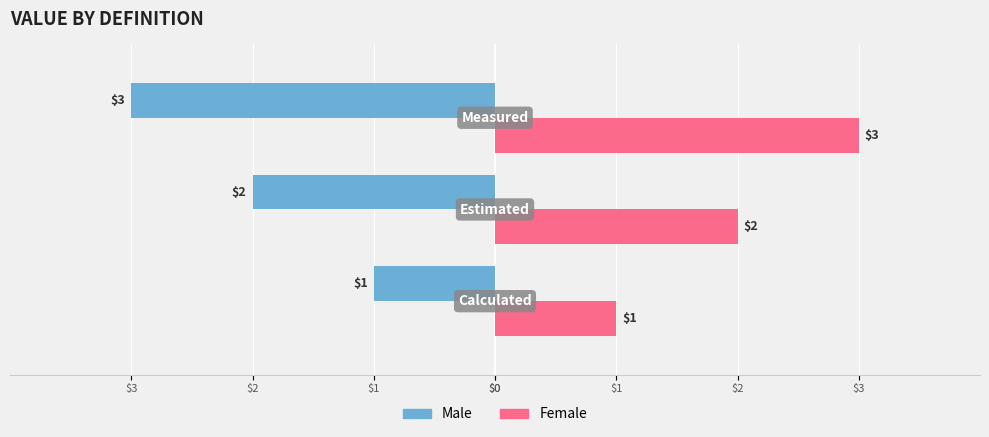

What are all the series names shown in the legend?

Male, Female